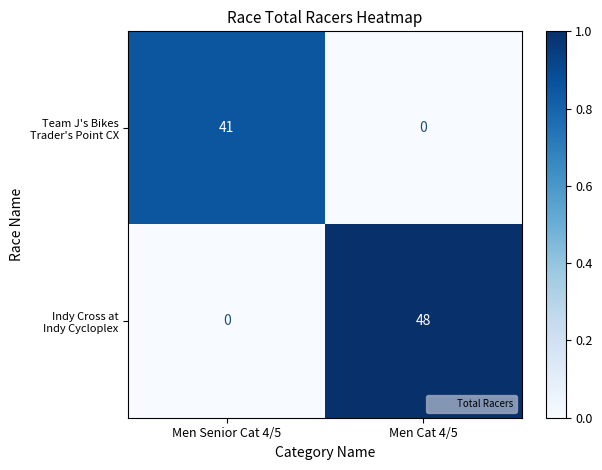

How many categories are shown in the chart?

2